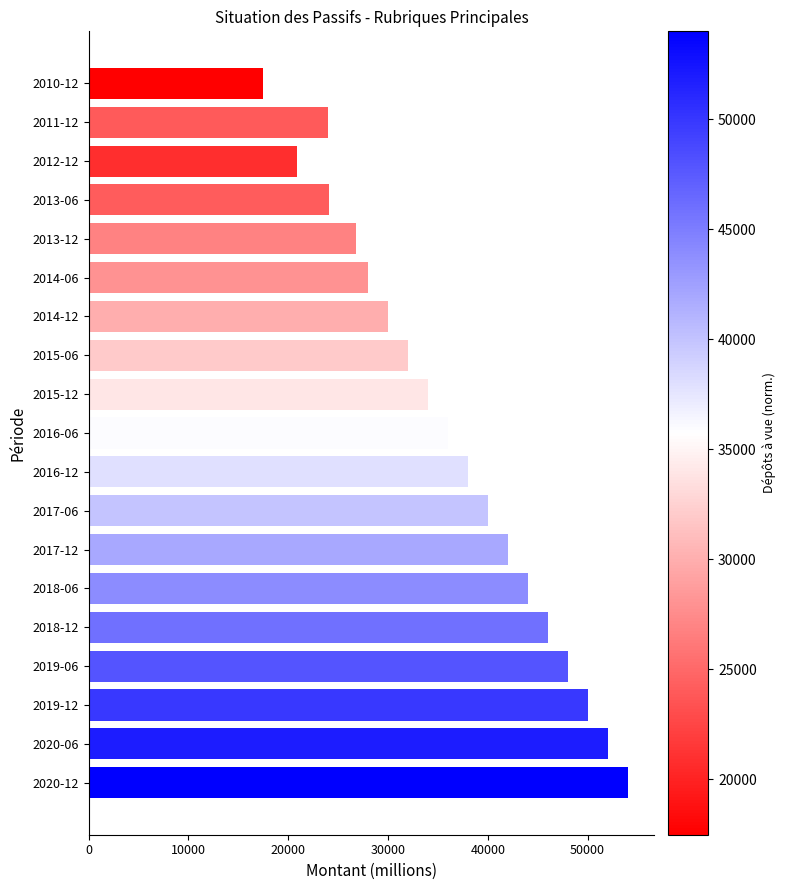

What is the difference between the maximum and second lowest values?

33164.3